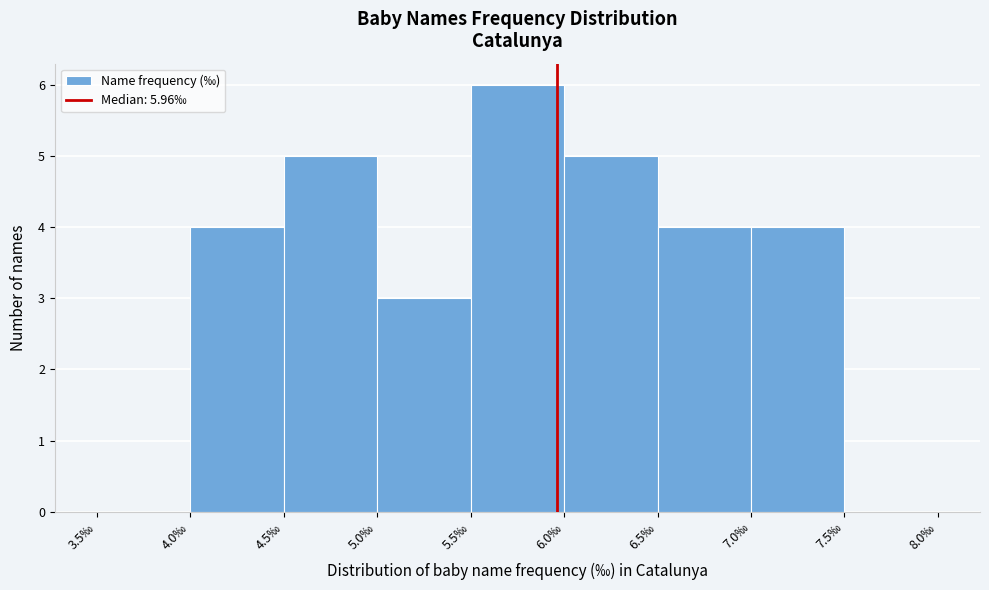

Reading left to right, transcribe this chart: for each bar, give the range it covers on the x-axis and its height. The values are not printed on the chart, so give them approximately, as read against the axis.

3.5 to 4.0: 0
4.0 to 4.5: 4
4.5 to 5.0: 5
5.0 to 5.5: 3
5.5 to 6.0: 6
6.0 to 6.5: 5
6.5 to 7.0: 4
7.0 to 7.5: 4
7.5 to 8.0: 0